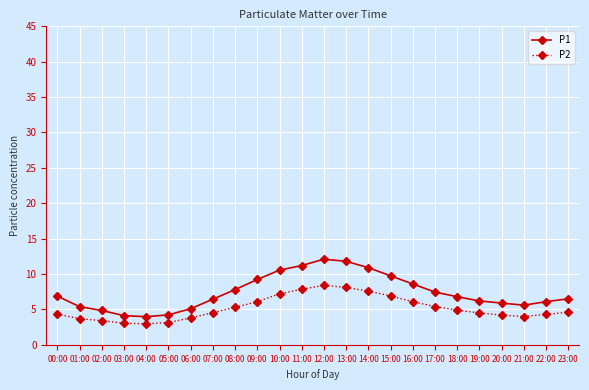

True or false: P1 has a value of 4.0 at 22:00.

False